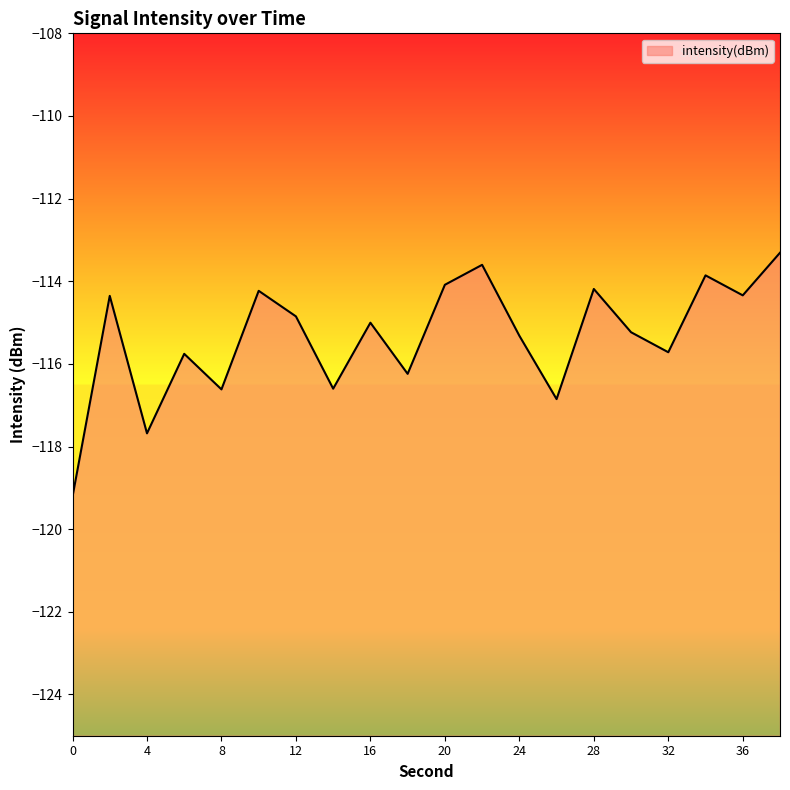

What is the approximate value at 16?

-115.0